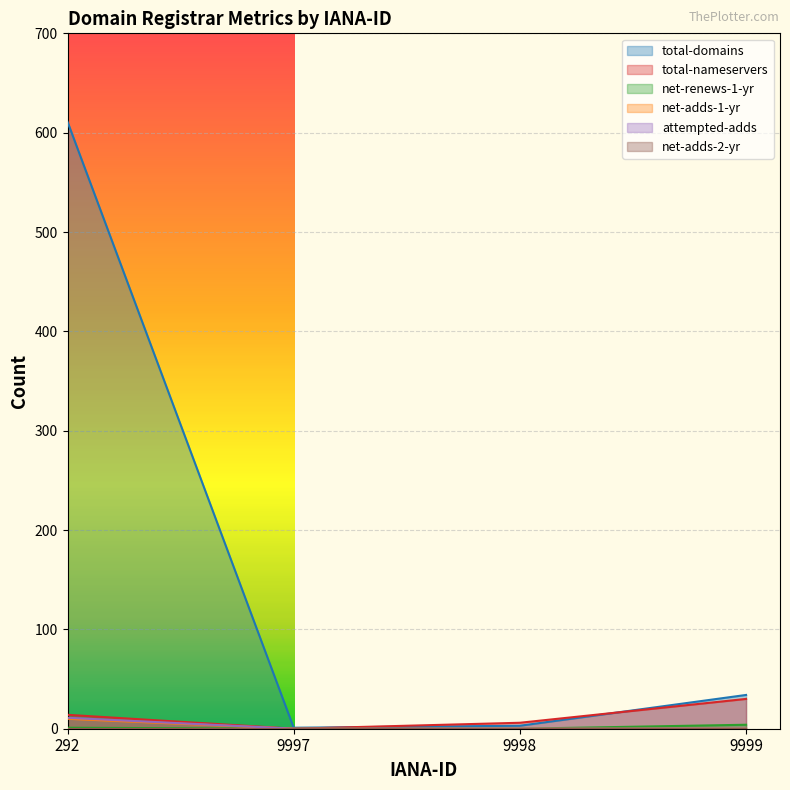

True or false: net-adds-1-yr has a value of -7 at 9998.

False